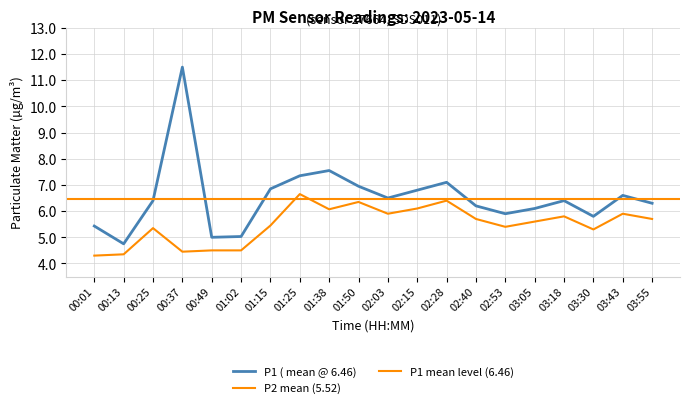

Does the chart display data point markers on the line(s)?

No